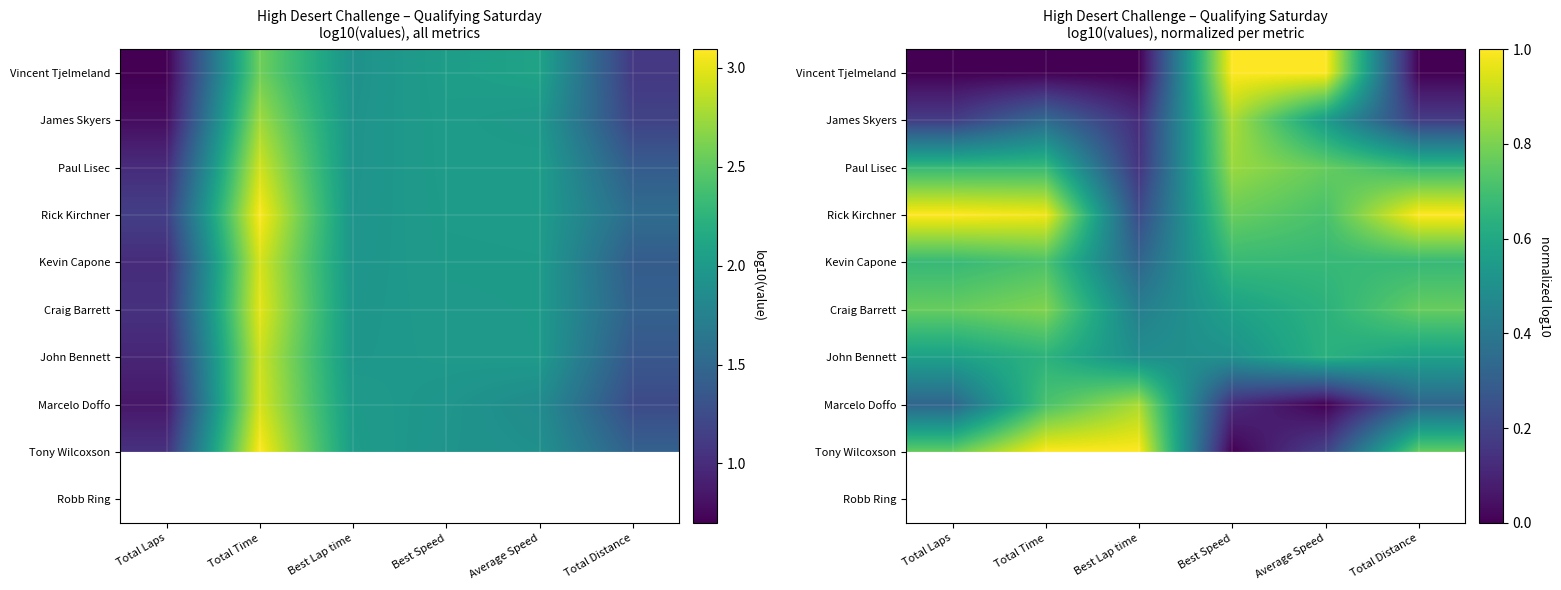

List the series in order of their peak value, lowest first.

John Bennett, Kevin Capone, Craig Barrett, Paul Lisec, Marcelo Doffo, James Skyers, Vincent Tjelmeland, Rick Kirchner, Tony Wilcoxson, Robb Ring